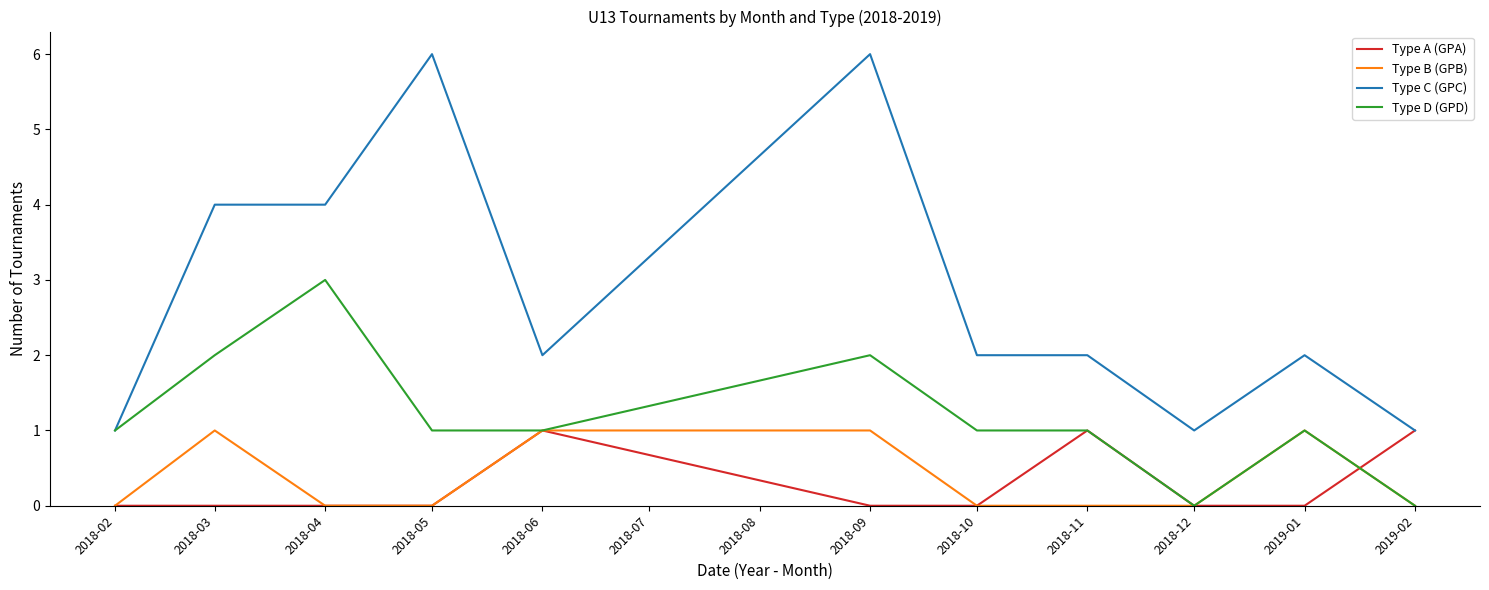

What is the average value of the Type D (GPD) series?

1